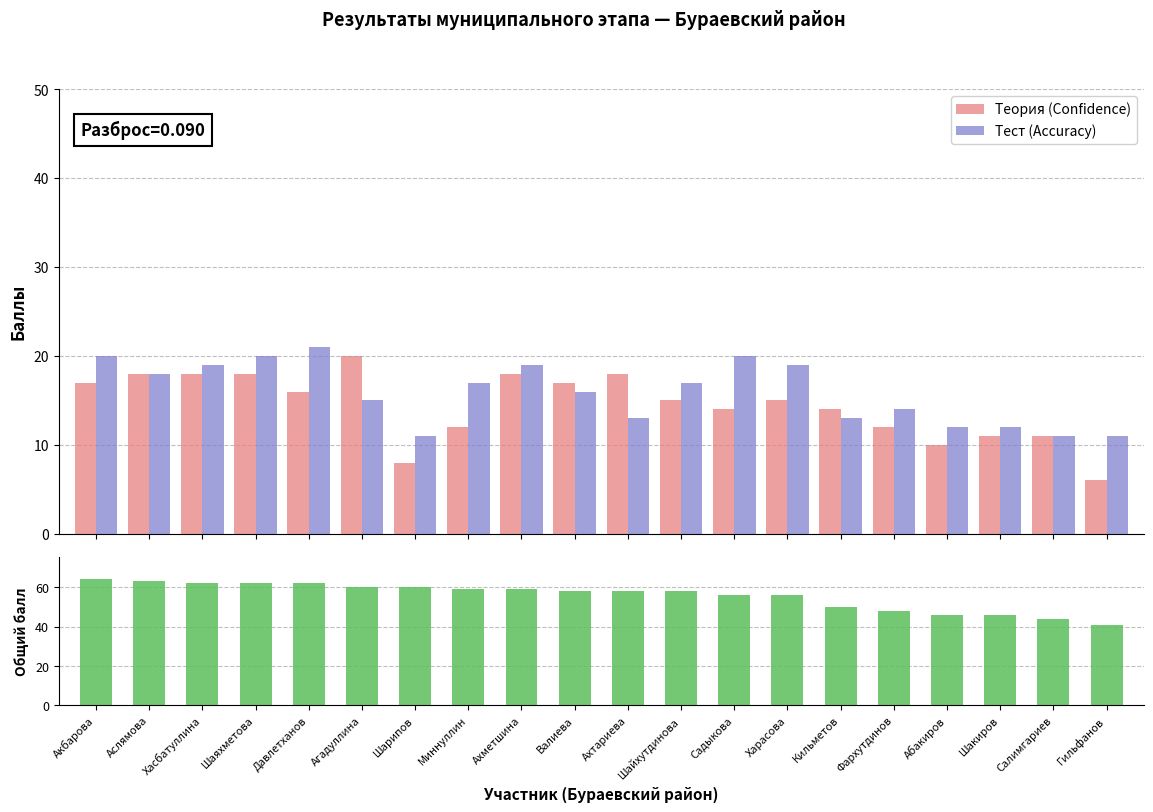

Between Давлетханов and Валиева, which series saw the biggest shift?

Тест (Accuracy)